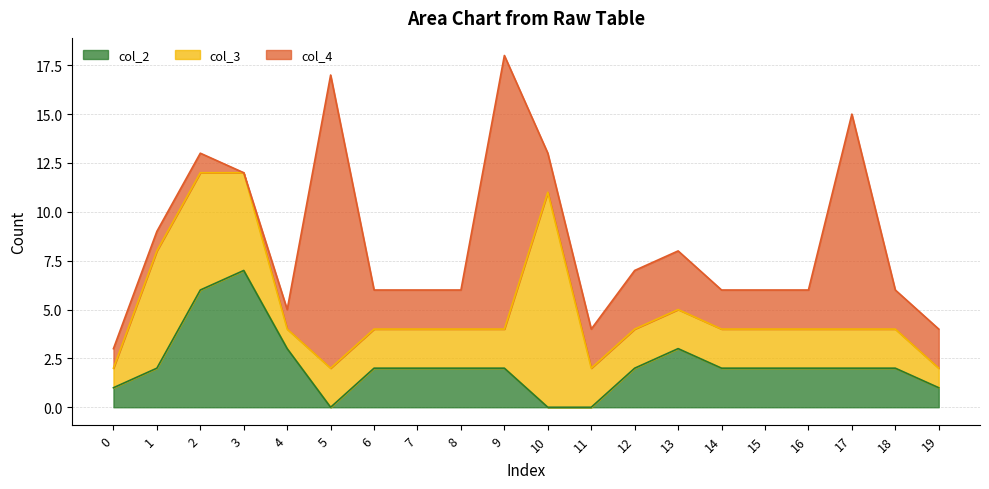

What is the value of the col_4 point at the 12th from the left?

2